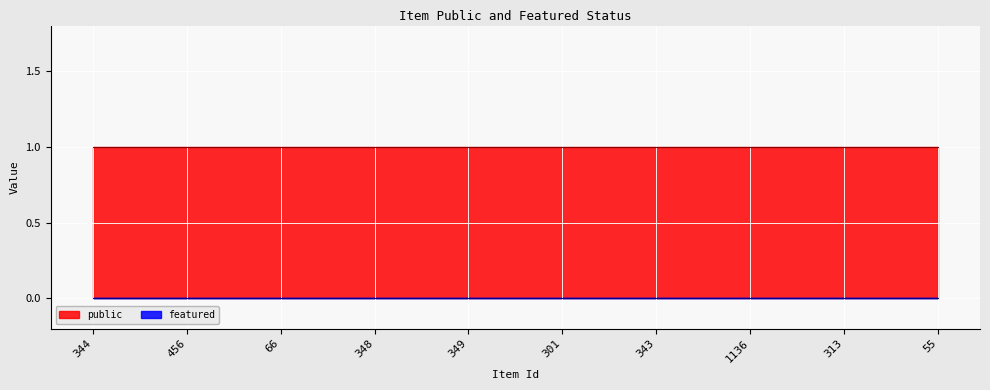

Count the number of data series in this chart.

2